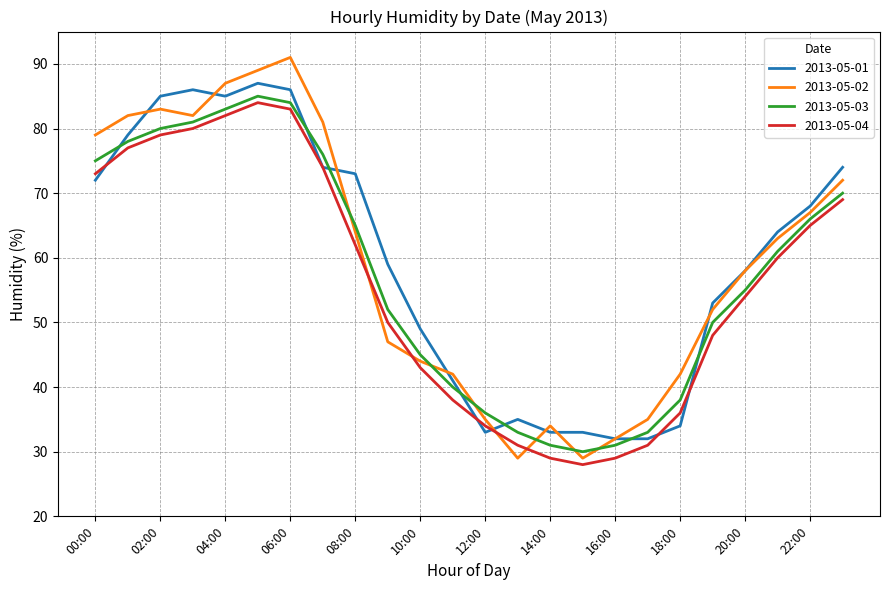

Which series has the widest spread of values?

2013-05-02